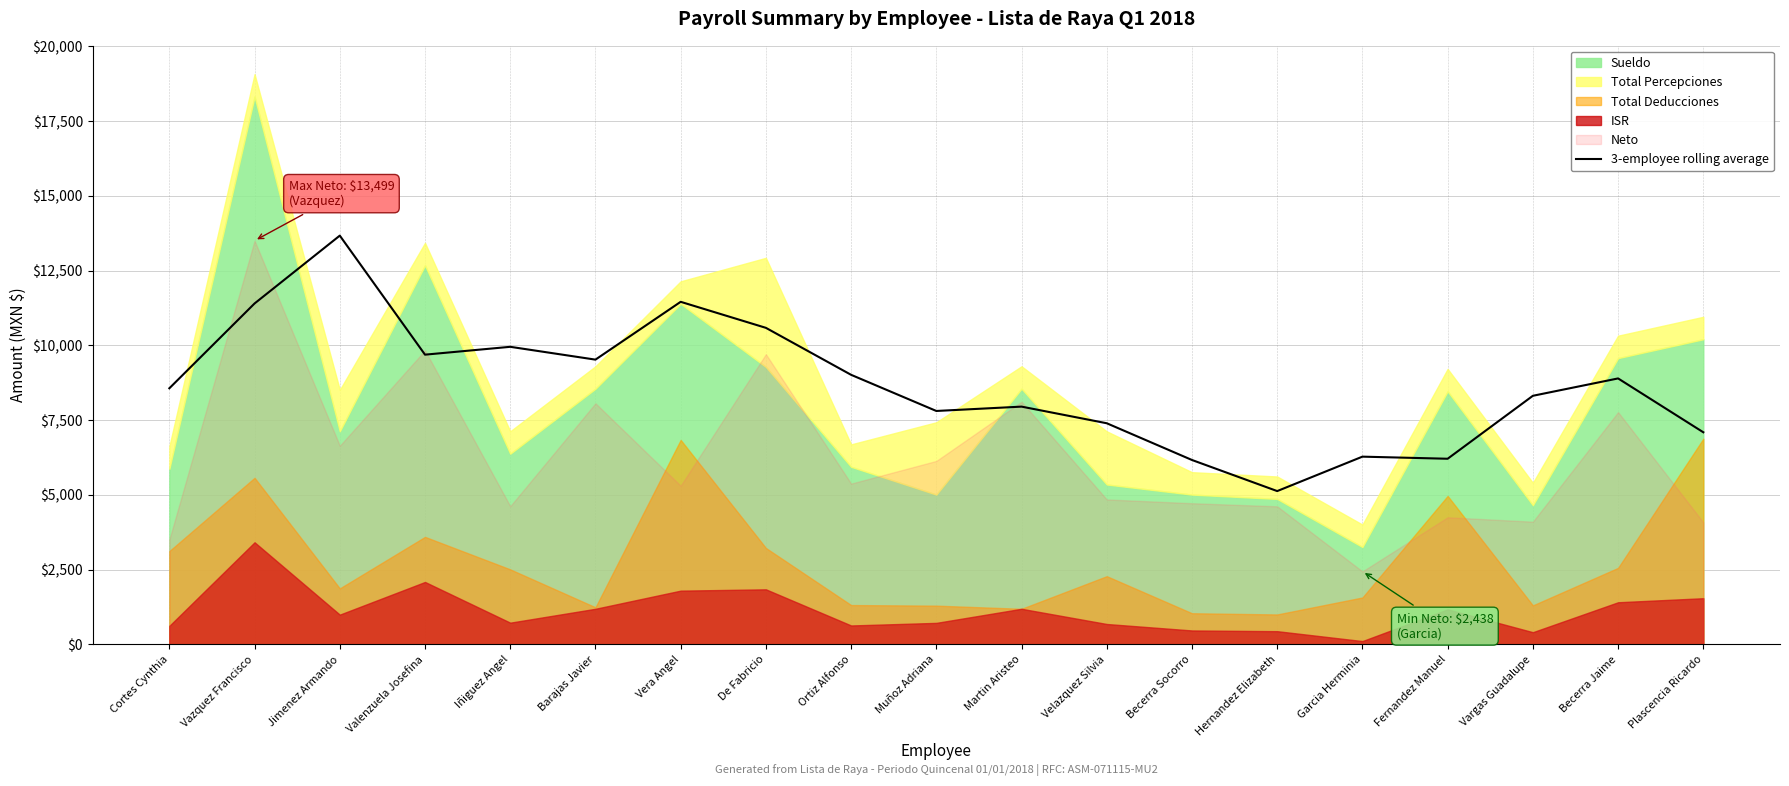

What value does the data have at Becerra Socorro?

6163.8